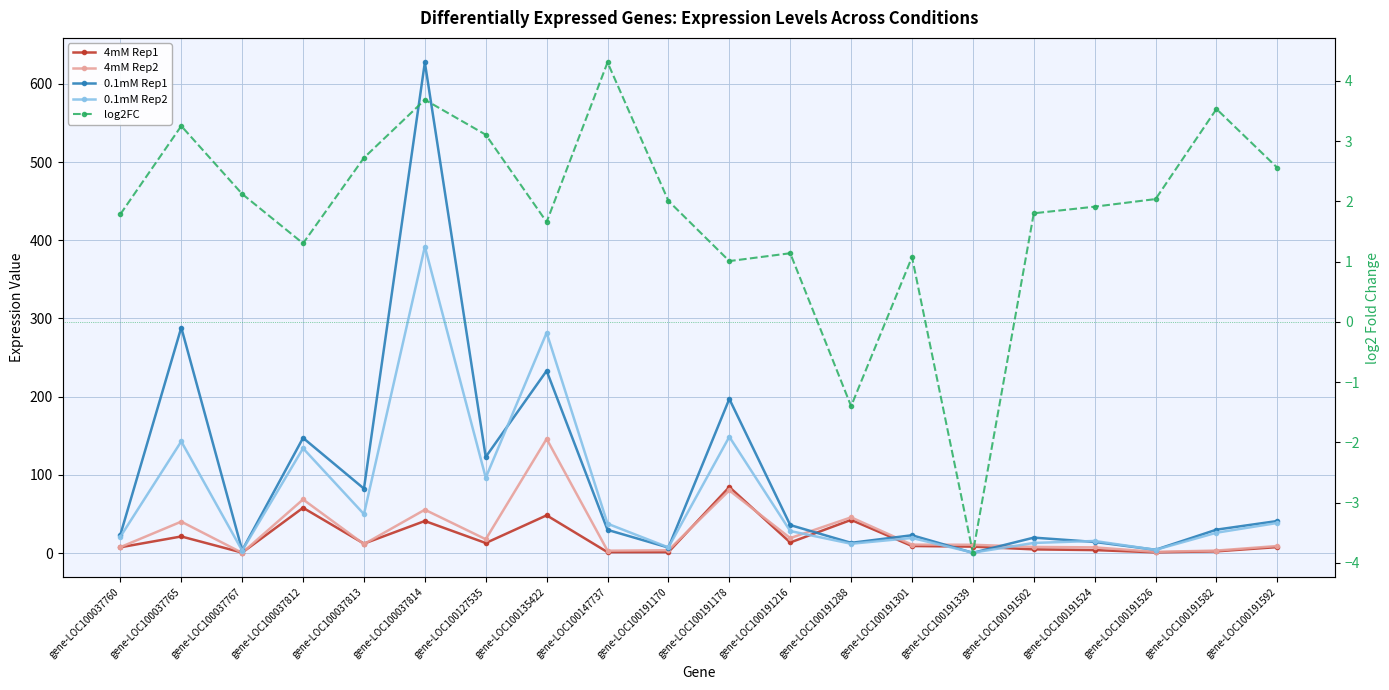

Reading left to right, list all the values displayed in this chart.

4mM Rep1: 7.4	21.3	0.6	58.0	12.1	41.1	12.9	48.3	1.2	1.3	84.5	13.6	42.5	9.1	8.3	4.8	3.9	1.0	2.2	7.7
4mM Rep2: 7.6	40.2	0.3	68.6	11.5	55.5	17.7	146.0	3.1	3.7	80.2	19.2	45.7	10.8	10.7	7.9	7.3	1.6	3.2	9.1
0.1mM Rep1: 23.6	288.4	3.5	147.3	82.4	627.5	123.0	233.1	29.7	7.1	197.1	35.9	13.1	22.8	0.4	19.8	14.3	4.2	30.0	41.0
0.1mM Rep2: 20.9	142.8	3.2	134.0	49.8	391.8	96.4	281.8	37.6	7.3	148.7	28.2	11.9	19.4	0.6	13.0	15.5	4.2	26.1	38.5
log2FC: 1.8	3.3	2.1	1.3	2.7	3.7	3.1	1.7	4.3	2.0	1.0	1.1	-1.4	1.1	-3.8	1.8	1.9	2.0	3.5	2.6